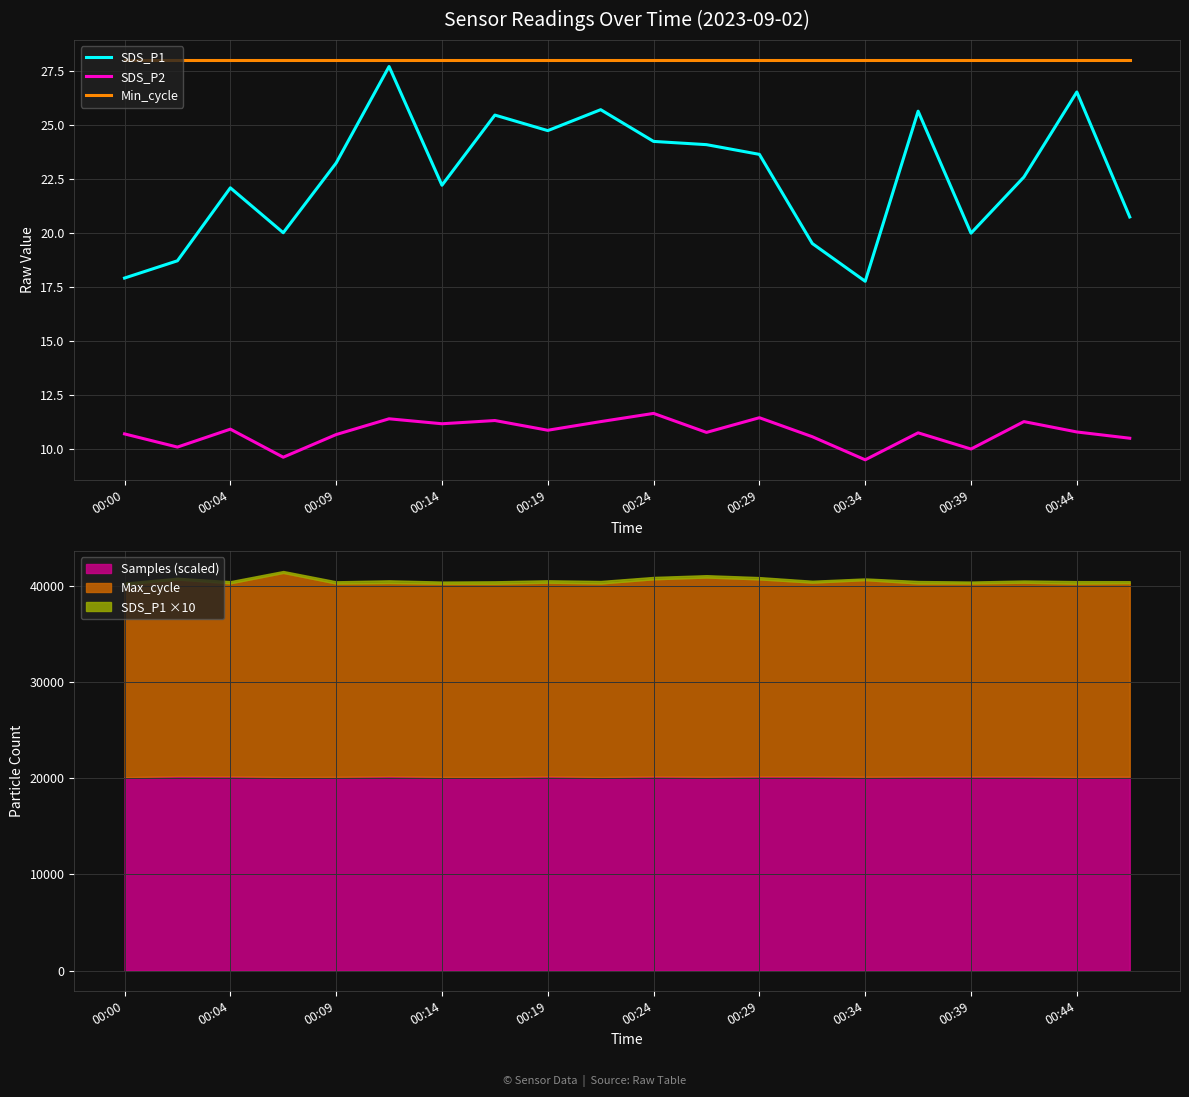

Which series has the widest spread of values?

SDS_P1